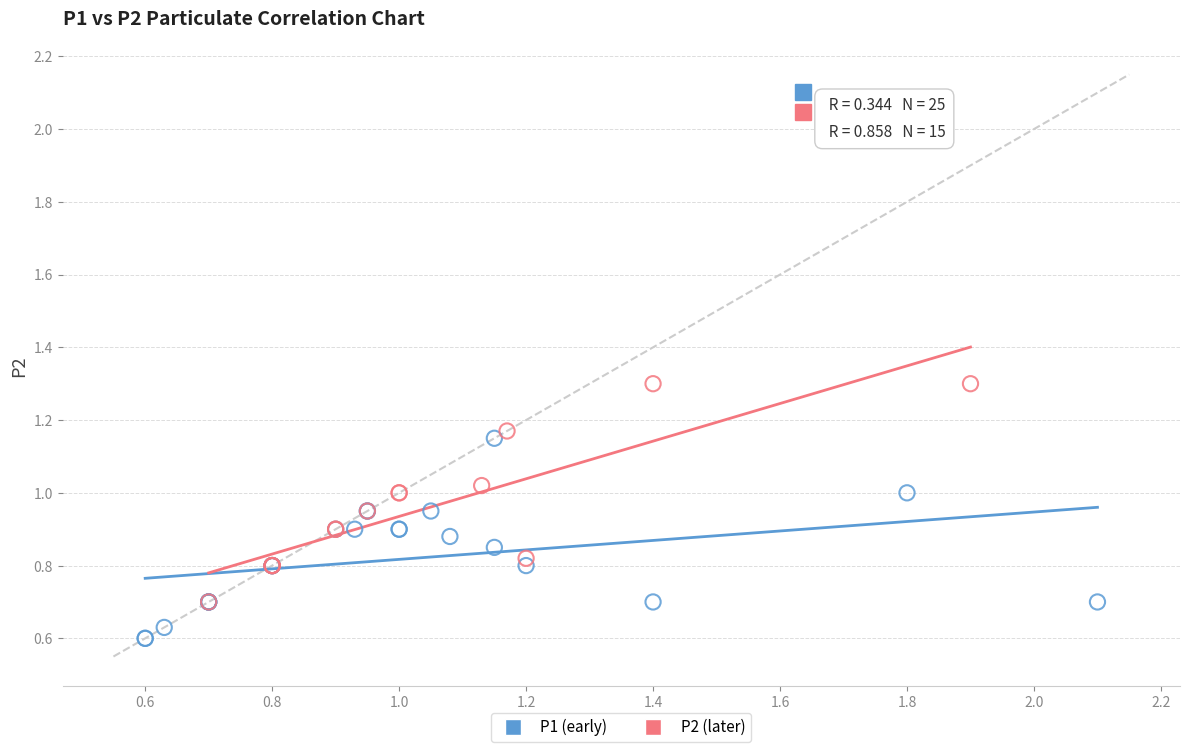

Which series contains the highest Y value?

P2 (later)